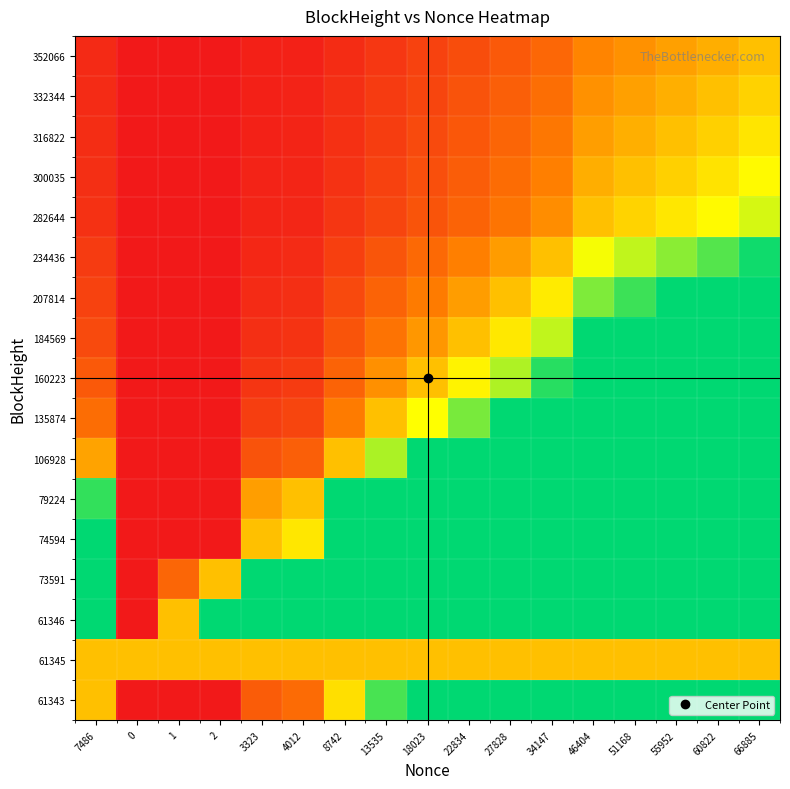

Reading right to left, extract all data points from this chart.

61343: 66885=8.9	60822=8.1	55952=7.5	51168=6.8	46404=6.2	34147=4.6	27828=3.7	22834=3.1	18023=2.4	13535=1.8	8742=1.2	4012=0.5	3323=0.4	2=0.0	1=0.0	0=0.0	7486=1.0
61345: 66885=1.0	60822=1.0	55952=1.0	51168=1.0	46404=1.0	34147=1.0	27828=1.0	22834=1.0	18023=1.0	13535=1.0	8742=1.0	4012=1.0	3323=1.0	2=1.0	1=1.0	0=1.0	7486=1.0
61346: 66885=66885.0	60822=60822.0	55952=55952.0	51168=51168.0	46404=46404.0	34147=34147.0	27828=27828.0	22834=22834.0	18023=18023.0	13535=13535.0	8742=8742.0	4012=4012.0	3323=3323.0	2=2.0	1=1.0	0=0.0	7486=7486.0
73591: 66885=33442.5	60822=30411.0	55952=27976.0	51168=25584.0	46404=23202.0	34147=17073.5	27828=13914.0	22834=11417.0	18023=9011.5	13535=6767.5	8742=4371.0	4012=2006.0	3323=1661.5	2=1.0	1=0.5	0=0.0	7486=3743.0
74594: 66885=20.1	60822=18.3	55952=16.8	51168=15.4	46404=14.0	34147=10.3	27828=8.4	22834=6.9	18023=5.4	13535=4.1	8742=2.6	4012=1.2	3323=1.0	2=0.0	1=0.0	0=0.0	7486=2.3
79224: 66885=16.7	60822=15.2	55952=13.9	51168=12.8	46404=11.6	34147=8.5	27828=6.9	22834=5.7	18023=4.5	13535=3.4	8742=2.2	4012=1.0	3323=0.8	2=0.0	1=0.0	0=0.0	7486=1.9
106928: 66885=7.7	60822=7.0	55952=6.4	51168=5.9	46404=5.3	34147=3.9	27828=3.2	22834=2.6	18023=2.1	13535=1.5	8742=1.0	4012=0.5	3323=0.4	2=0.0	1=0.0	0=0.0	7486=0.9
135874: 66885=4.9	60822=4.5	55952=4.1	51168=3.8	46404=3.4	34147=2.5	27828=2.1	22834=1.7	18023=1.3	13535=1.0	8742=0.6	4012=0.3	3323=0.2	2=0.0	1=0.0	0=0.0	7486=0.6
160223: 66885=3.7	60822=3.4	55952=3.1	51168=2.8	46404=2.6	34147=1.9	27828=1.5	22834=1.3	18023=1.0	13535=0.8	8742=0.5	4012=0.2	3323=0.2	2=0.0	1=0.0	0=0.0	7486=0.4
184569: 66885=2.9	60822=2.7	55952=2.5	51168=2.2	46404=2.0	34147=1.5	27828=1.2	22834=1.0	18023=0.8	13535=0.6	8742=0.4	4012=0.2	3323=0.1	2=0.0	1=0.0	0=0.0	7486=0.3
207814: 66885=2.4	60822=2.2	55952=2.0	51168=1.8	46404=1.7	34147=1.2	27828=1.0	22834=0.8	18023=0.6	13535=0.5	8742=0.3	4012=0.1	3323=0.1	2=0.0	1=0.0	0=0.0	7486=0.3
234436: 66885=2.0	60822=1.8	55952=1.6	51168=1.5	46404=1.4	34147=1.0	27828=0.8	22834=0.7	18023=0.5	13535=0.4	8742=0.3	4012=0.1	3323=0.1	2=0.0	1=0.0	0=0.0	7486=0.2
282644: 66885=1.4	60822=1.3	55952=1.2	51168=1.1	46404=1.0	34147=0.7	27828=0.6	22834=0.5	18023=0.4	13535=0.3	8742=0.2	4012=0.1	3323=0.1	2=0.0	1=0.0	0=0.0	7486=0.2
300035: 66885=1.3	60822=1.2	55952=1.1	51168=1.0	46404=0.9	34147=0.7	27828=0.5	22834=0.4	18023=0.4	13535=0.3	8742=0.2	4012=0.1	3323=0.1	2=0.0	1=0.0	0=0.0	7486=0.1
316822: 66885=1.2	60822=1.1	55952=1.0	51168=0.9	46404=0.8	34147=0.6	27828=0.5	22834=0.4	18023=0.3	13535=0.2	8742=0.2	4012=0.1	3323=0.1	2=0.0	1=0.0	0=0.0	7486=0.1
332344: 66885=1.1	60822=1.0	55952=0.9	51168=0.8	46404=0.8	34147=0.6	27828=0.5	22834=0.4	18023=0.3	13535=0.2	8742=0.1	4012=0.1	3323=0.1	2=0.0	1=0.0	0=0.0	7486=0.1
352066: 66885=1.0	60822=0.9	55952=0.8	51168=0.8	46404=0.7	34147=0.5	27828=0.4	22834=0.3	18023=0.3	13535=0.2	8742=0.1	4012=0.1	3323=0.0	2=0.0	1=0.0	0=0.0	7486=0.1